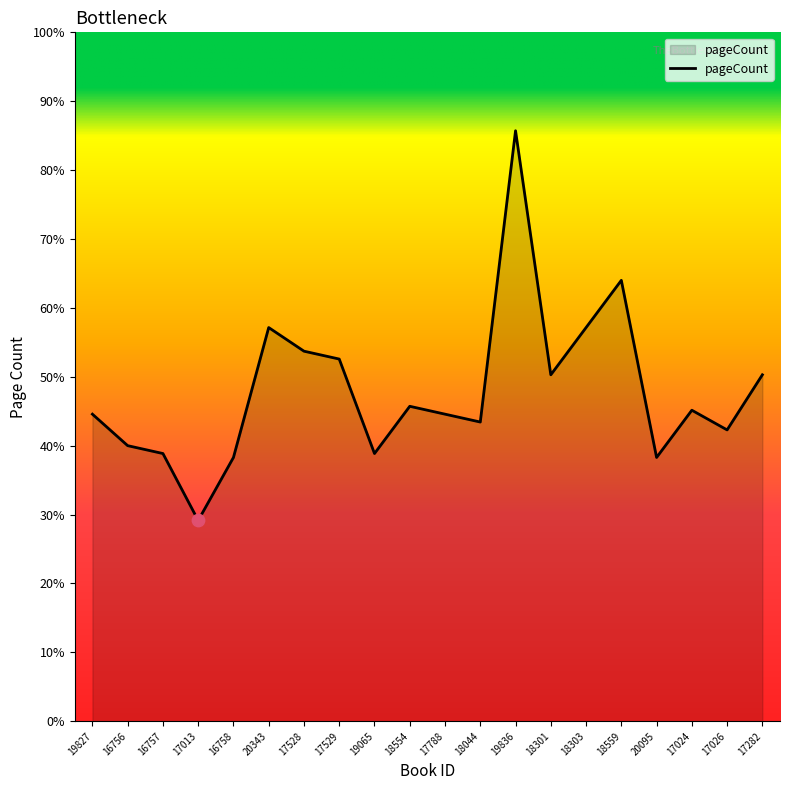

What is the ratio of the value at 18301 to the value at 17282?

1.0